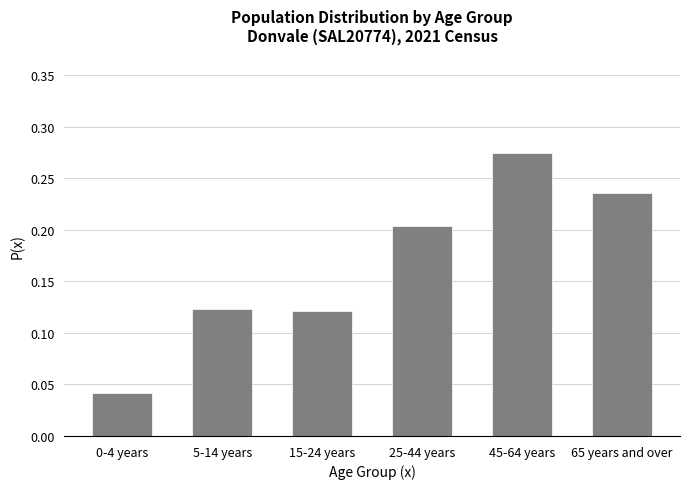

What is the sum of all values?

1.0